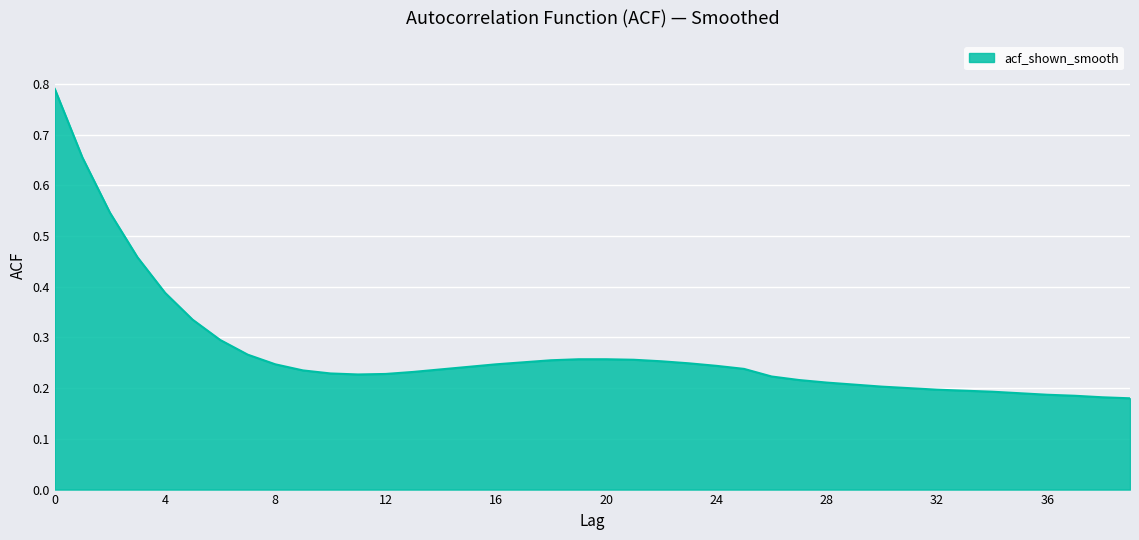

What is the difference between the maximum and minimum values?

0.6